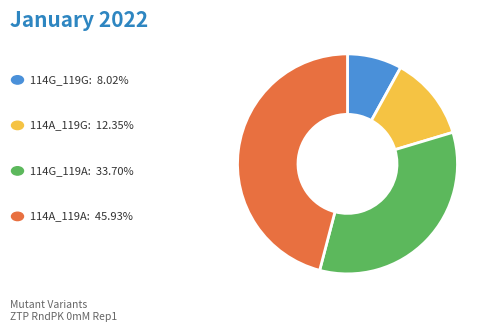

Count the number of slices in the pie.

4